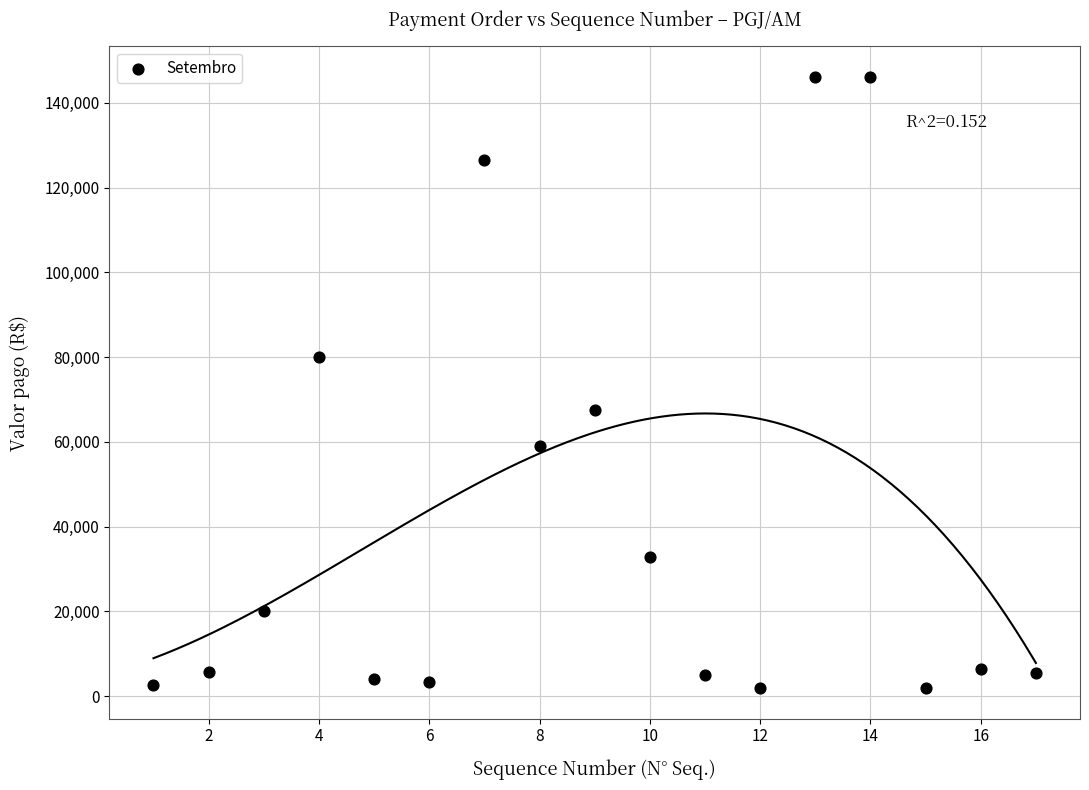

What is the range of X values (max minus min)?

16.0